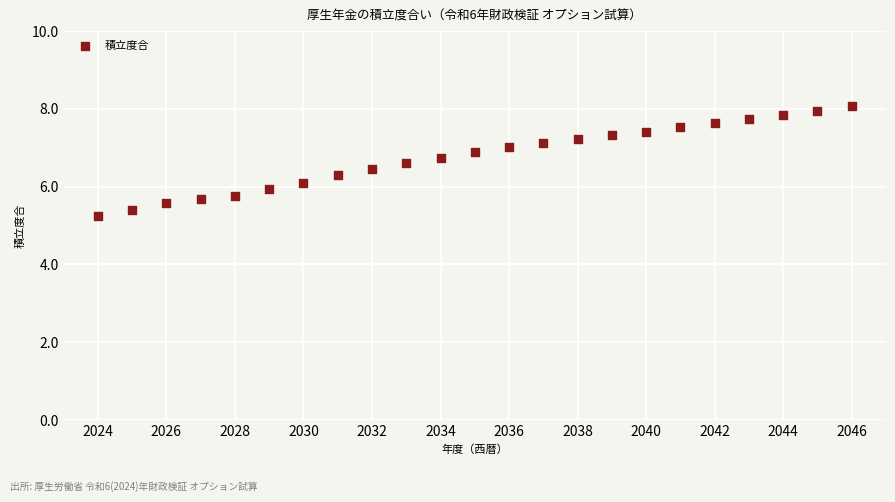

What is the range of X values (max minus min)?

22.0